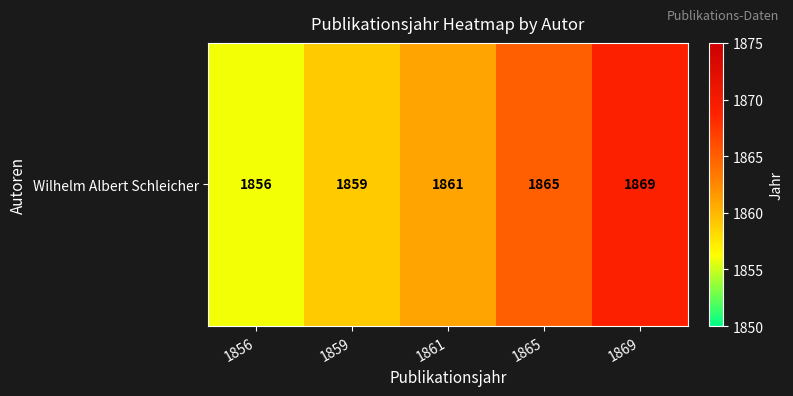

Rank the categories by value from highest to lowest.

1869, 1865, 1861, 1859, 1856